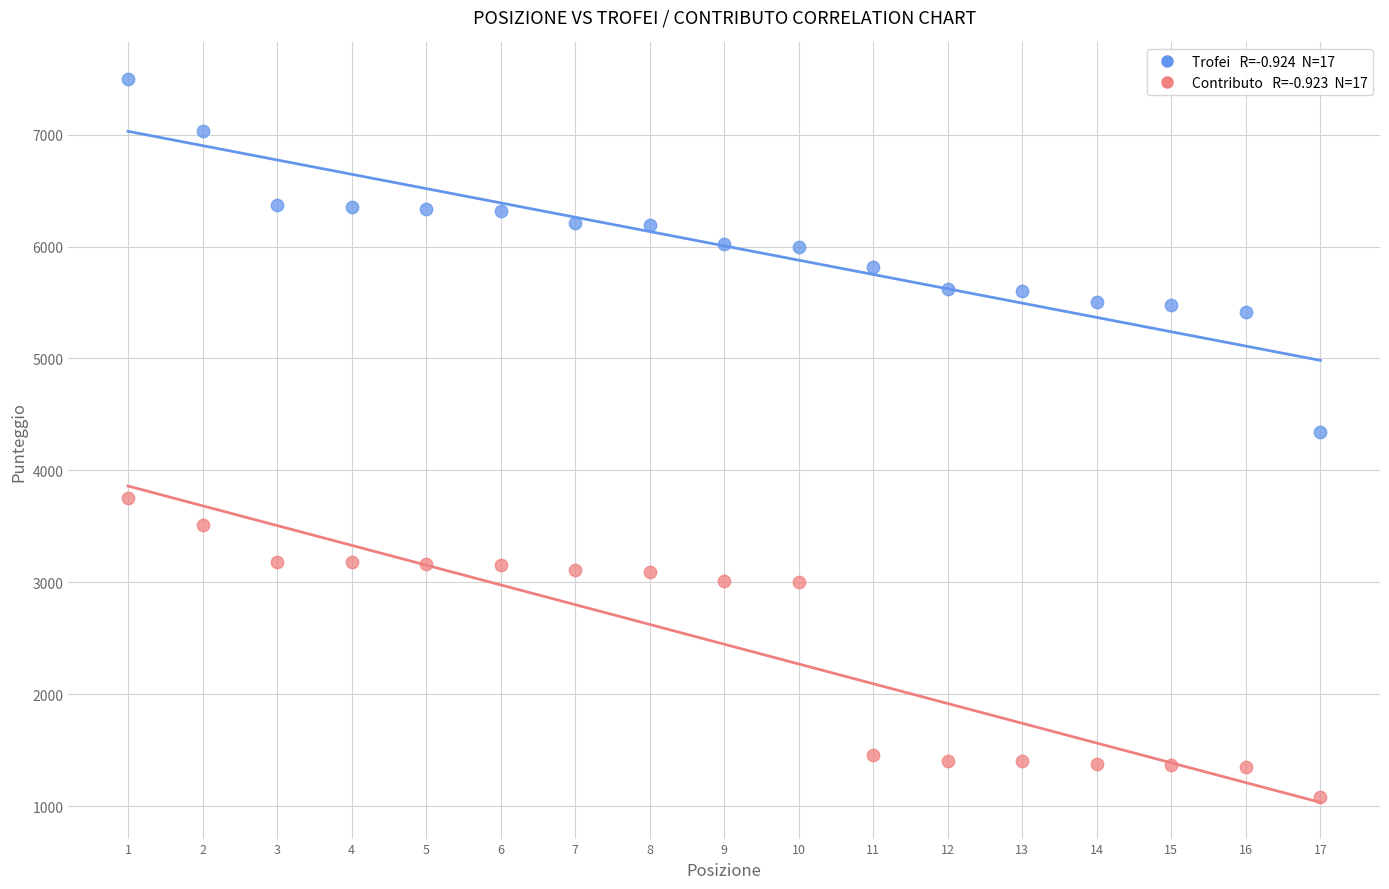

Across all data points, what is the range of X values (max minus min)?

16